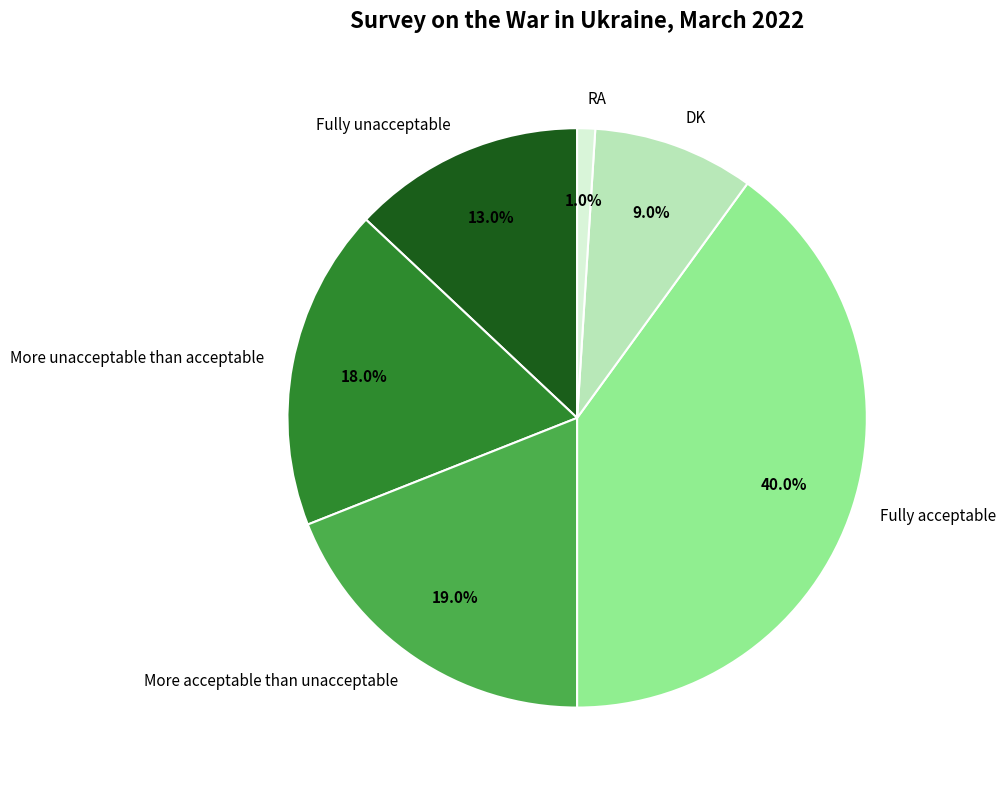

What percentage is the RA slice, to the nearest percent?

1%